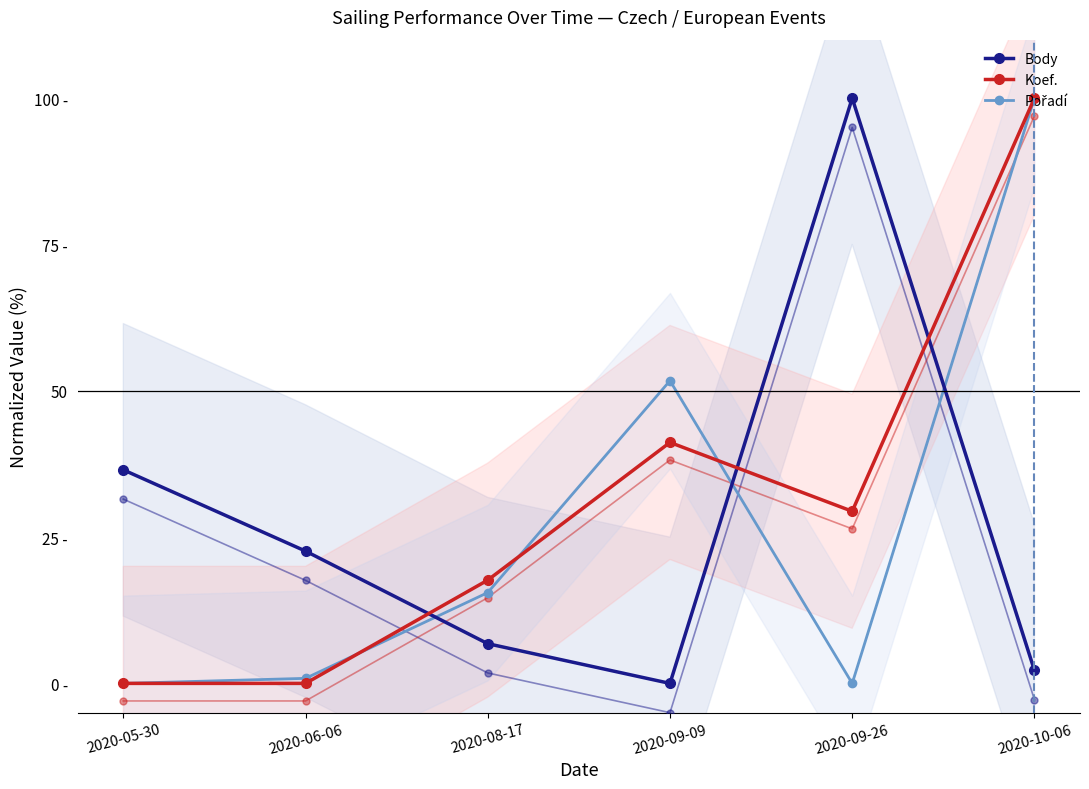

Reading left to right, list all the values displayed in this chart.

Body: 36.5	22.6	6.8	0.0	100.0	2.2
Koef.: 0.0	0.0	17.6	41.2	29.4	100.0
Pořadí: 0.0	0.9	15.5	51.7	0.0	100.0